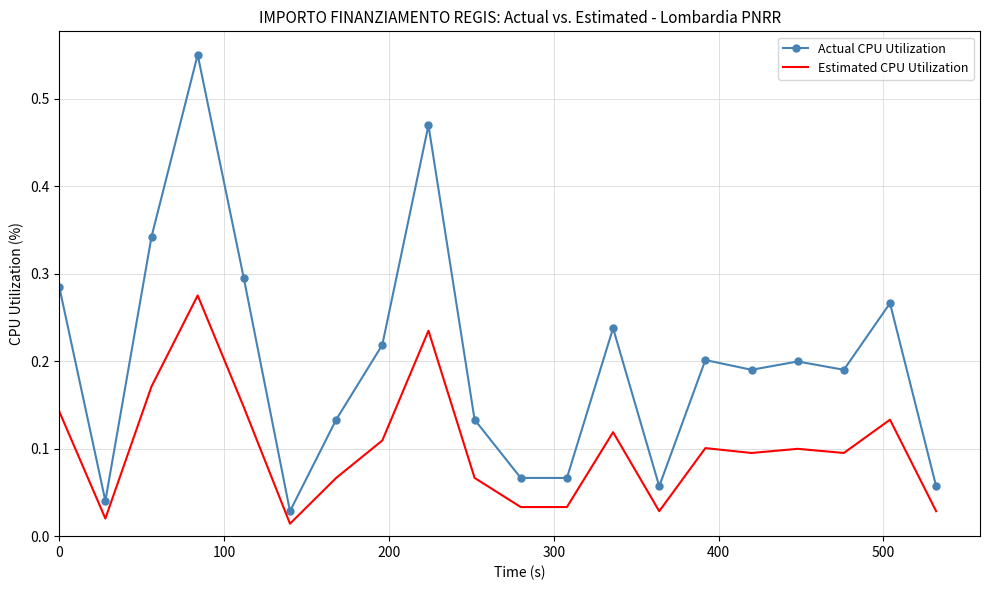

Which series has the largest total across all categories?

Actual CPU Utilization